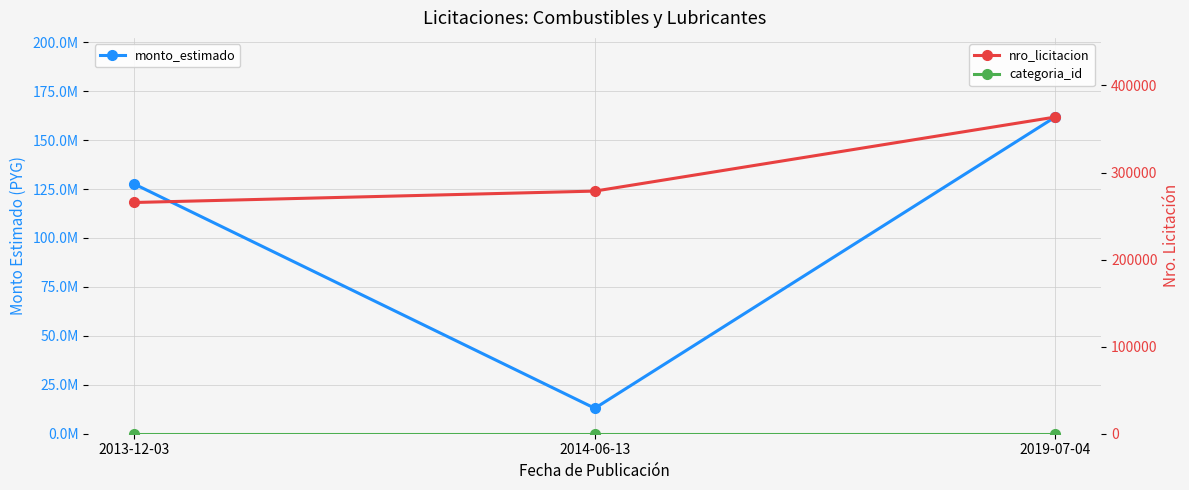

What position from the left is 2014-06-13?

2